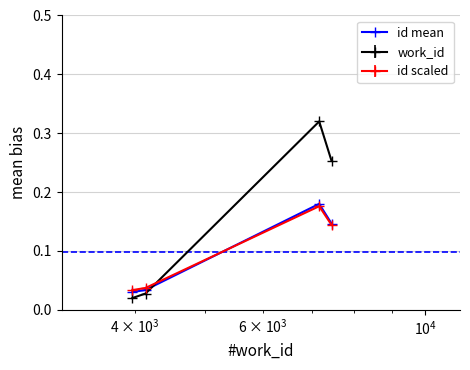

Count the number of categories in the chart.

4